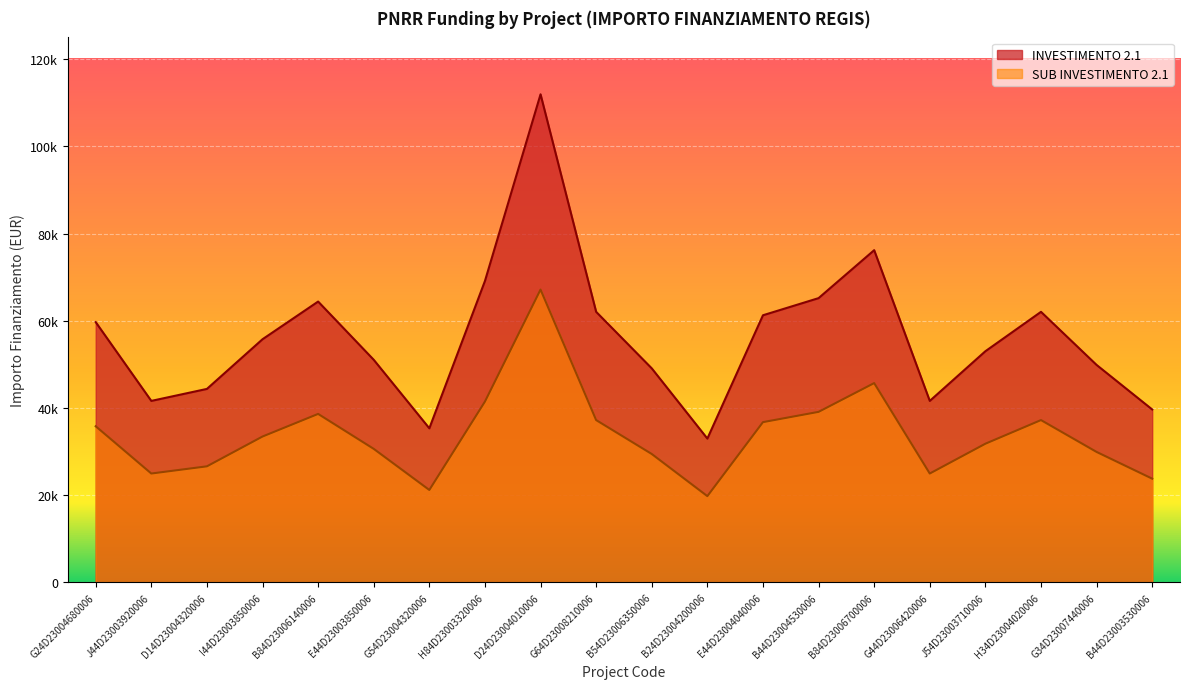

Between D14D23004320006 and I44D23003850006, which is larger?

I44D23003850006